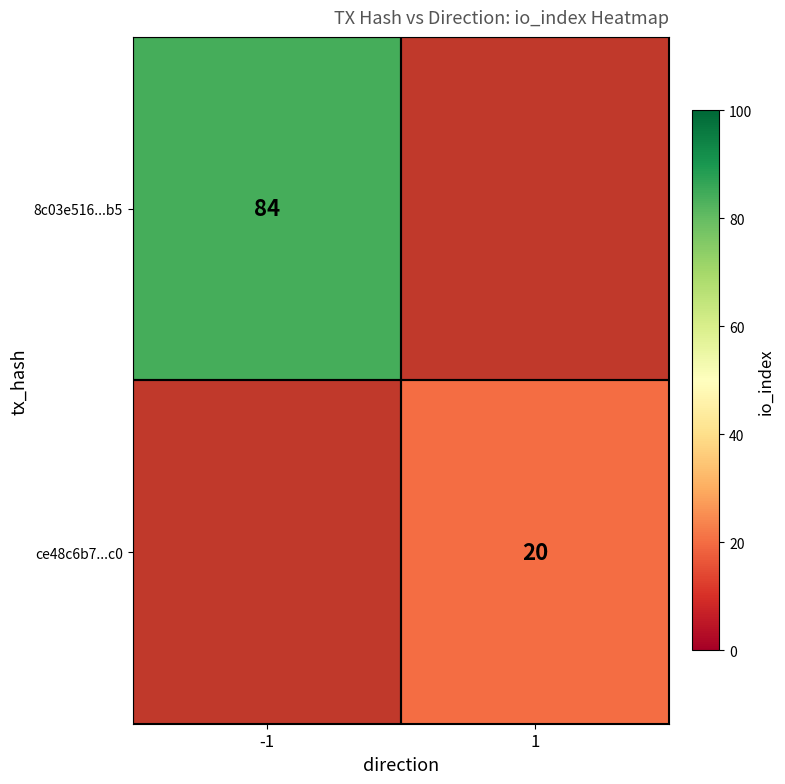

True or false: ce48c6b7...c0 has a value of 20 at 1.

True